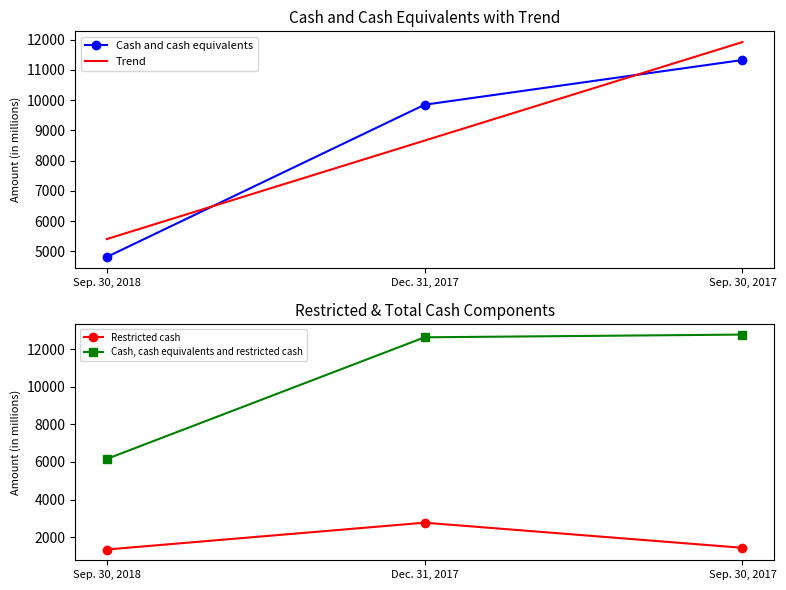

At how many categories does at least one series exceed 11688?

2